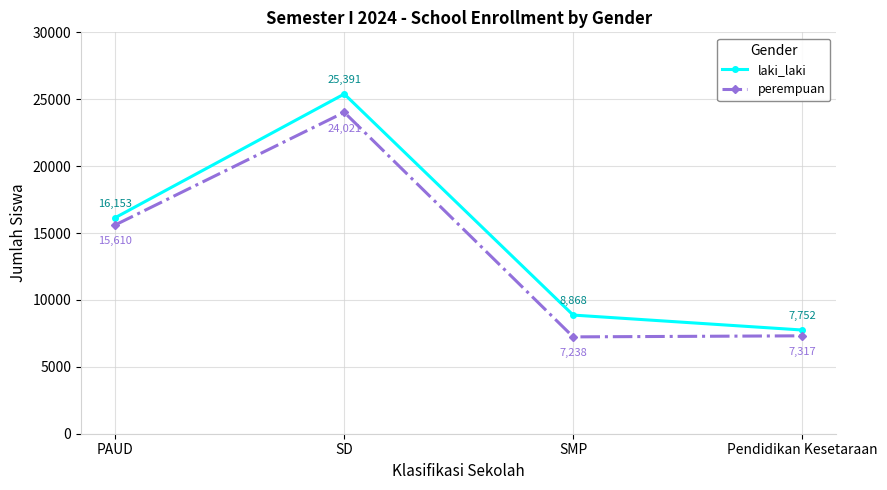

What position from the left is Pendidikan Kesetaraan?

4